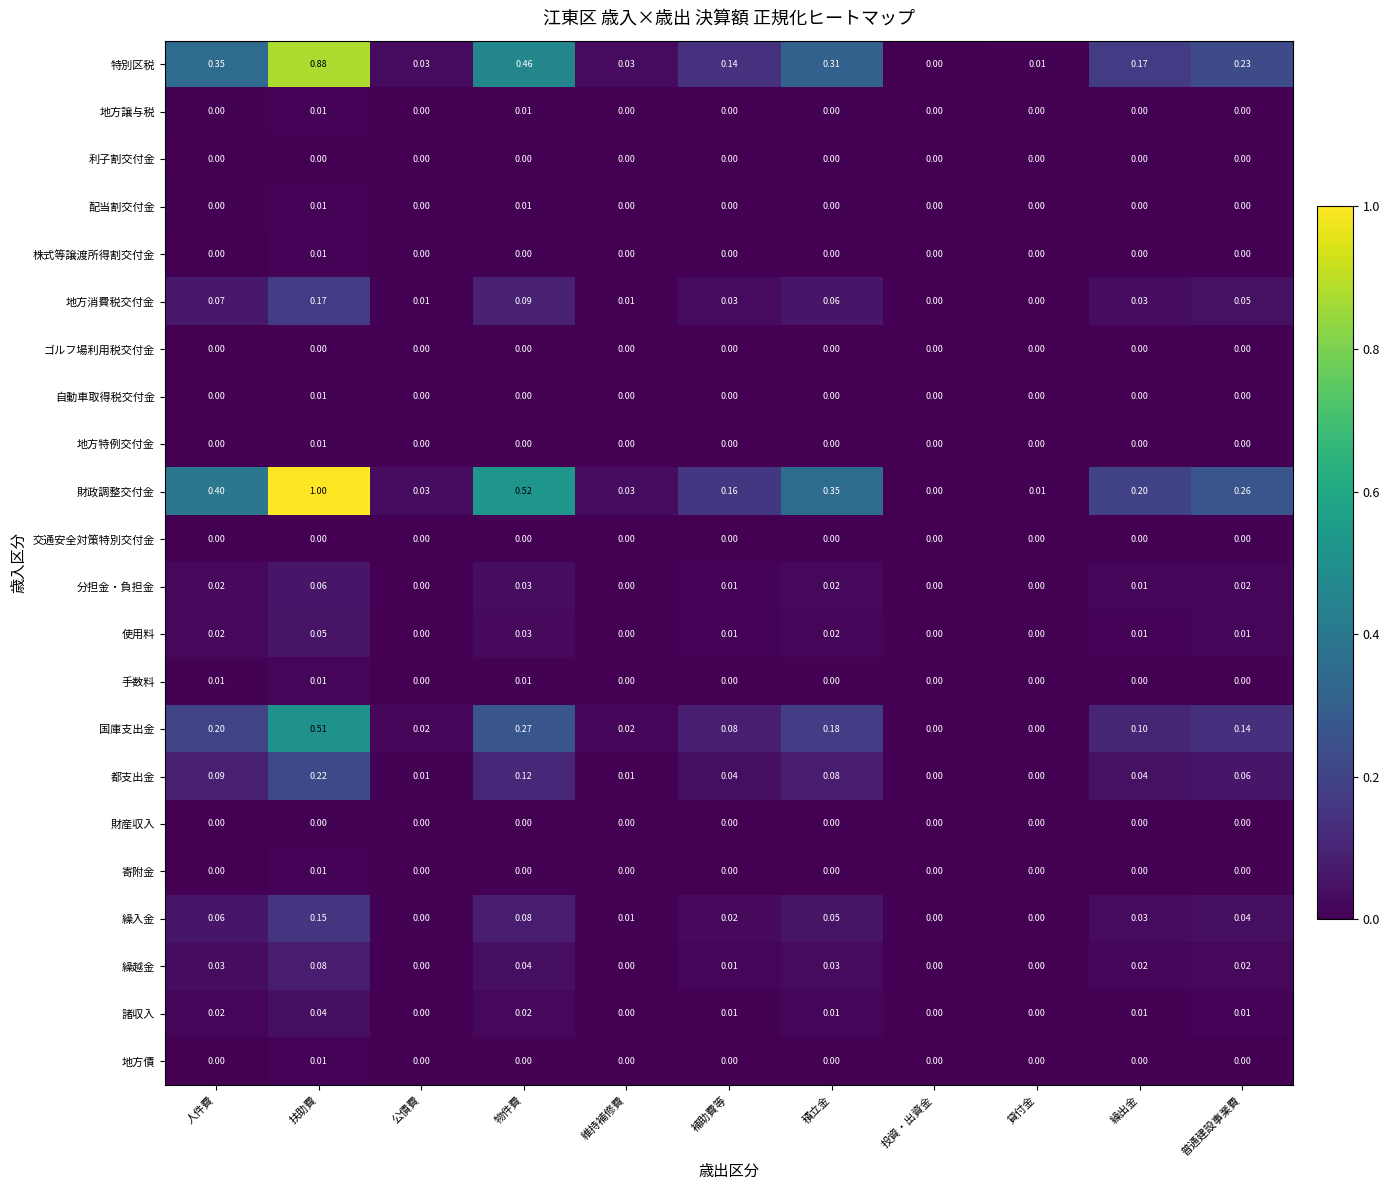

At which label does 自動車取得税交付金 reach its peak?

扶助費